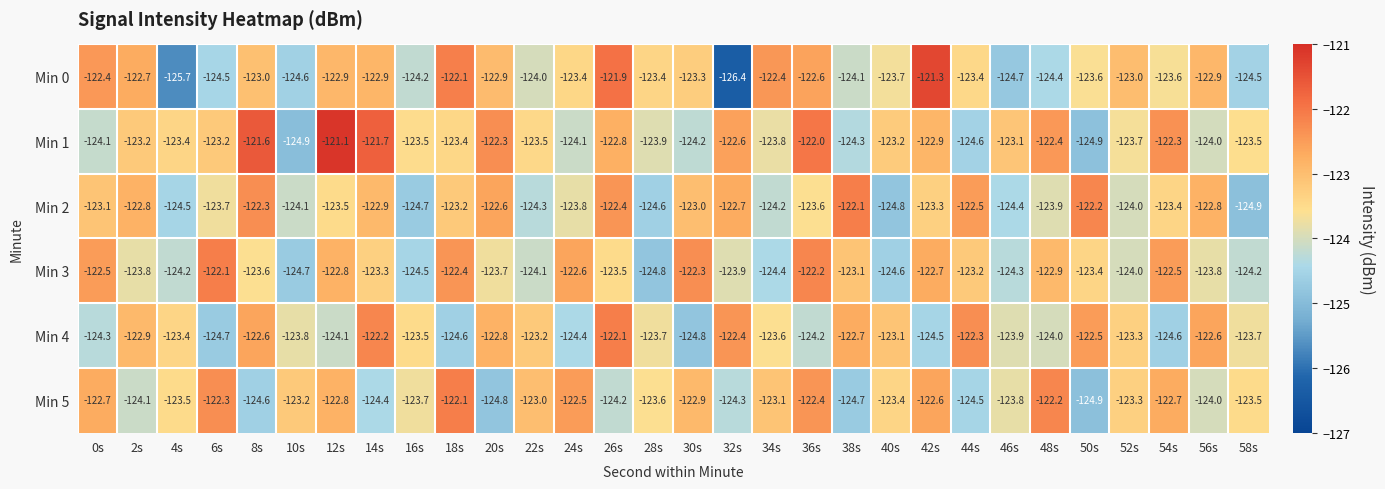

What is the greatest value displayed?

-121.1